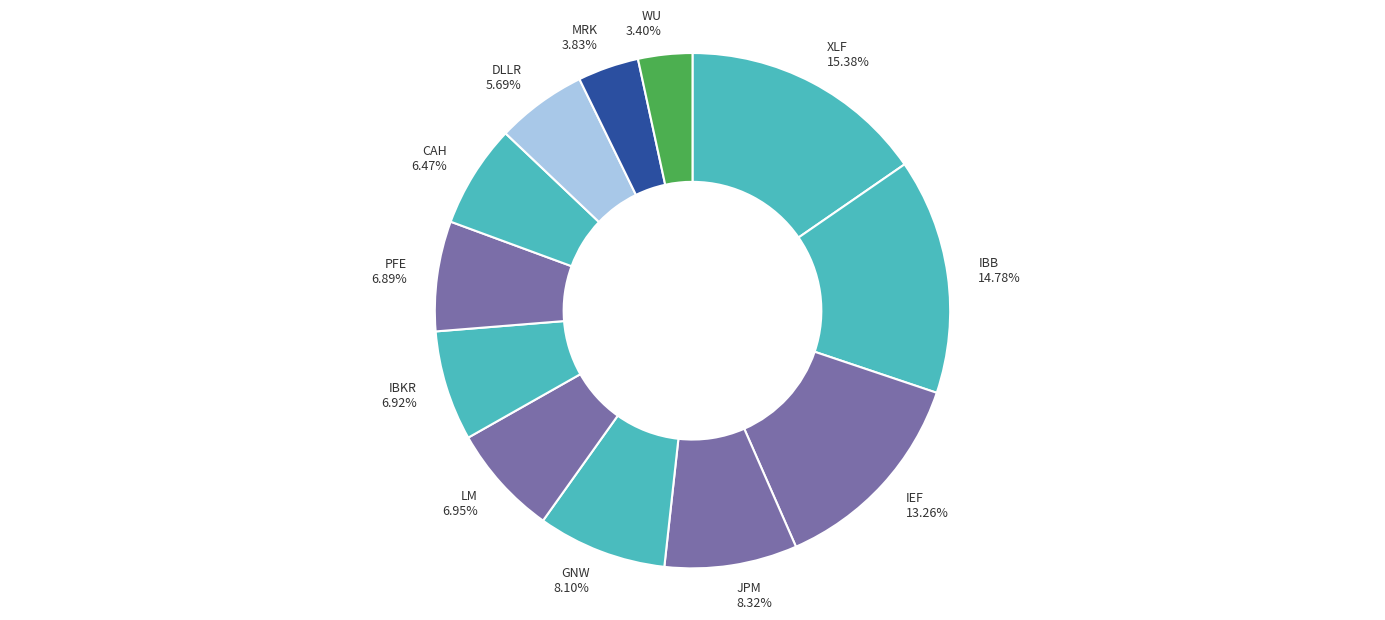

To the nearest percent, what is the difference between the largest and smallest slice percentages?

12%